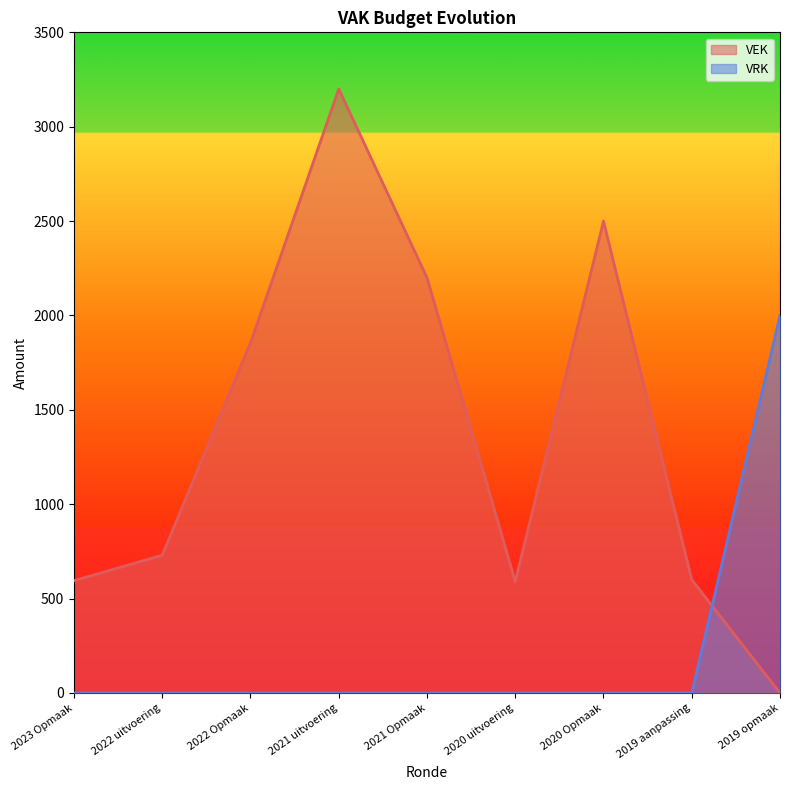

What is the difference between the maximum and second lowest values in the VEK series?

2610